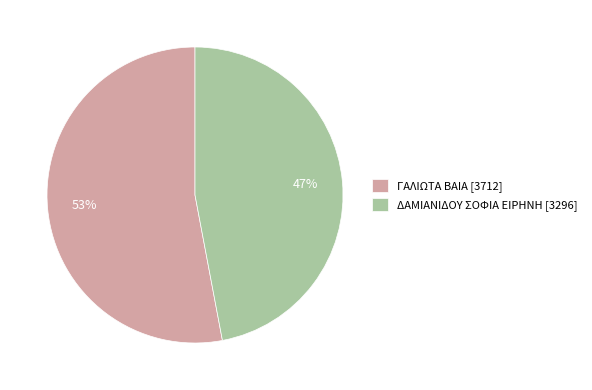

What percentage is the ΓΑΛΙΩΤΑ ΒΑΙΑ slice, to the nearest percent?

53%